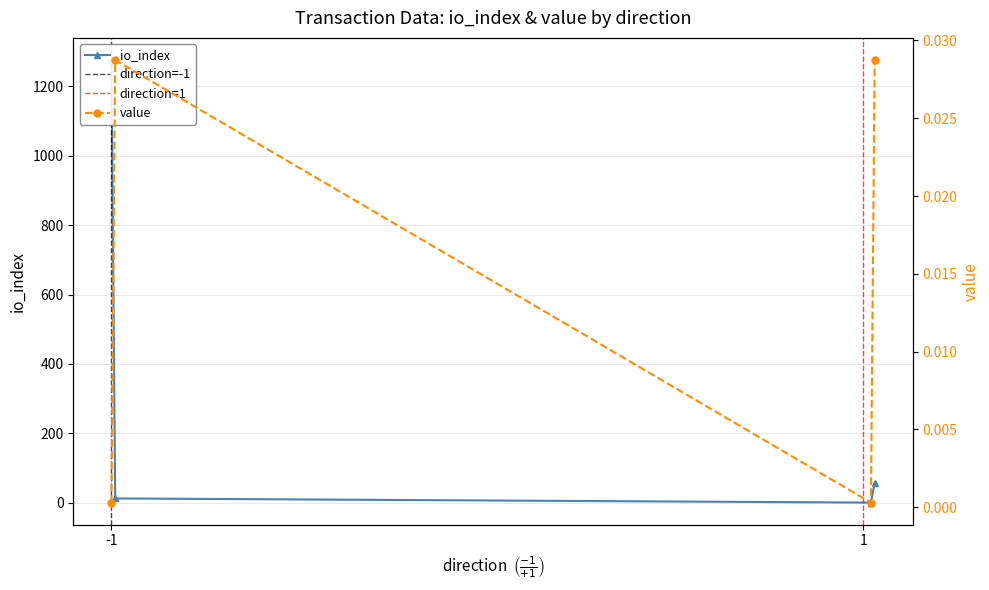

The io_index series shows 58.0 at 1. True or false?

True